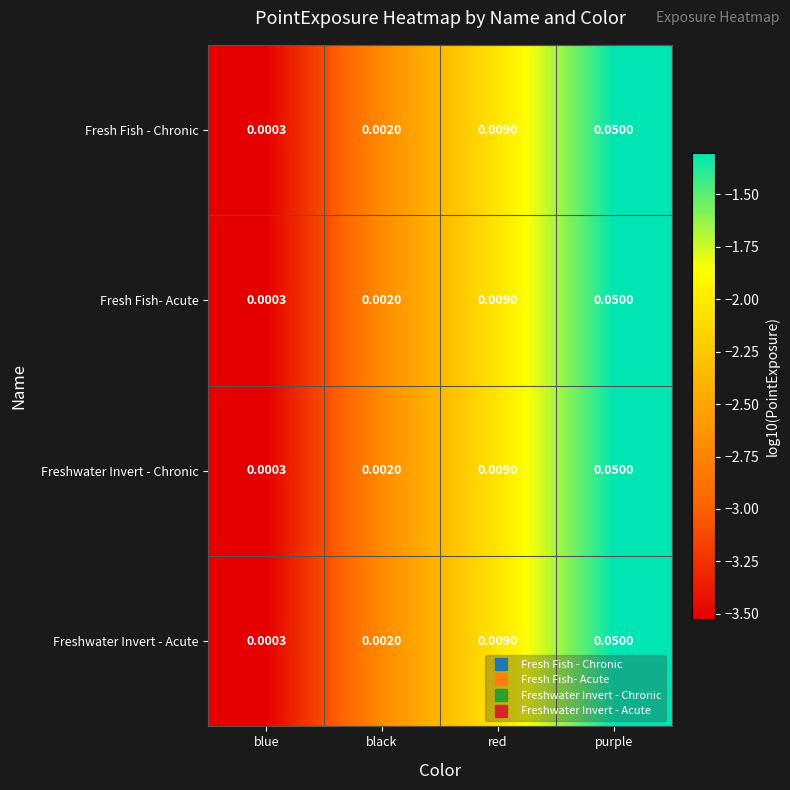

Is the value of Freshwater Invert - Chronic at red greater than the value of Freshwater Invert - Acute at black?

Yes